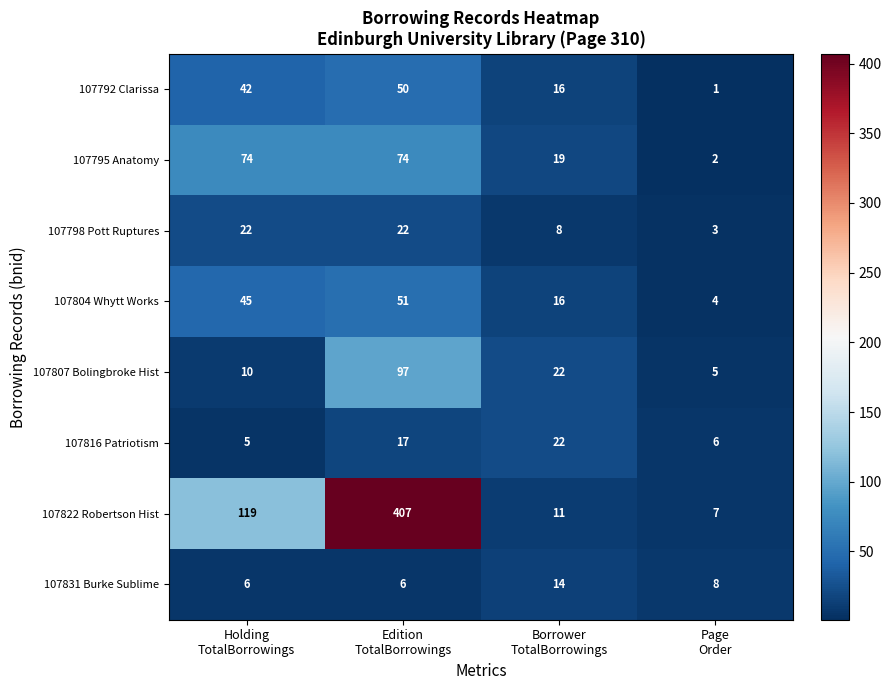

At which category is the sum across all series the highest?

Edition
TotalBorrowings